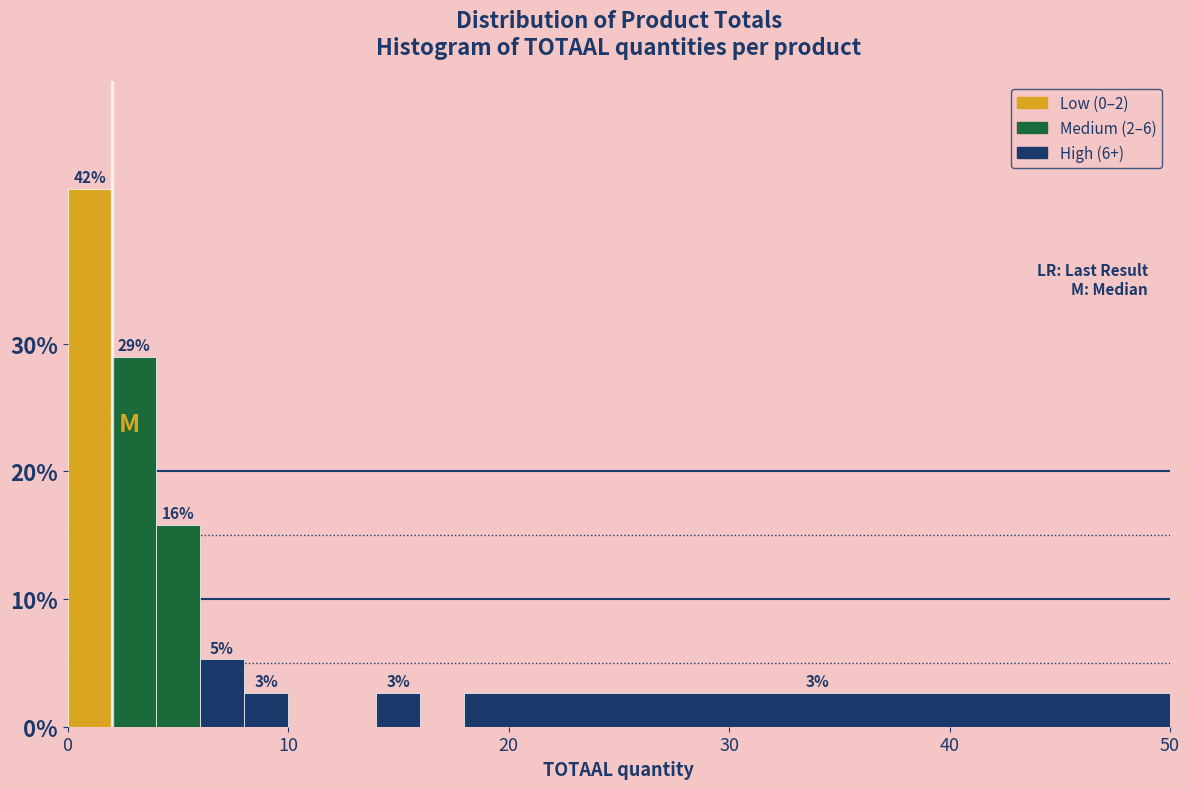

Read against the x-axis, roughly where is the centre of the tallest bar?

1